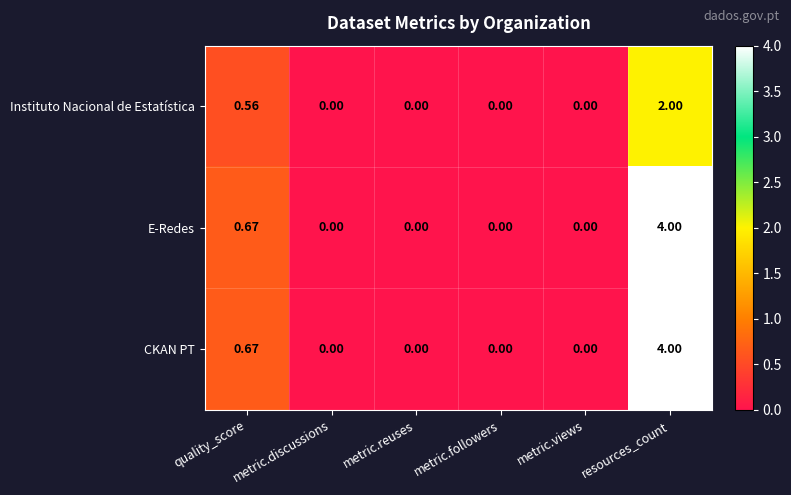

How many data points does each series have?

6